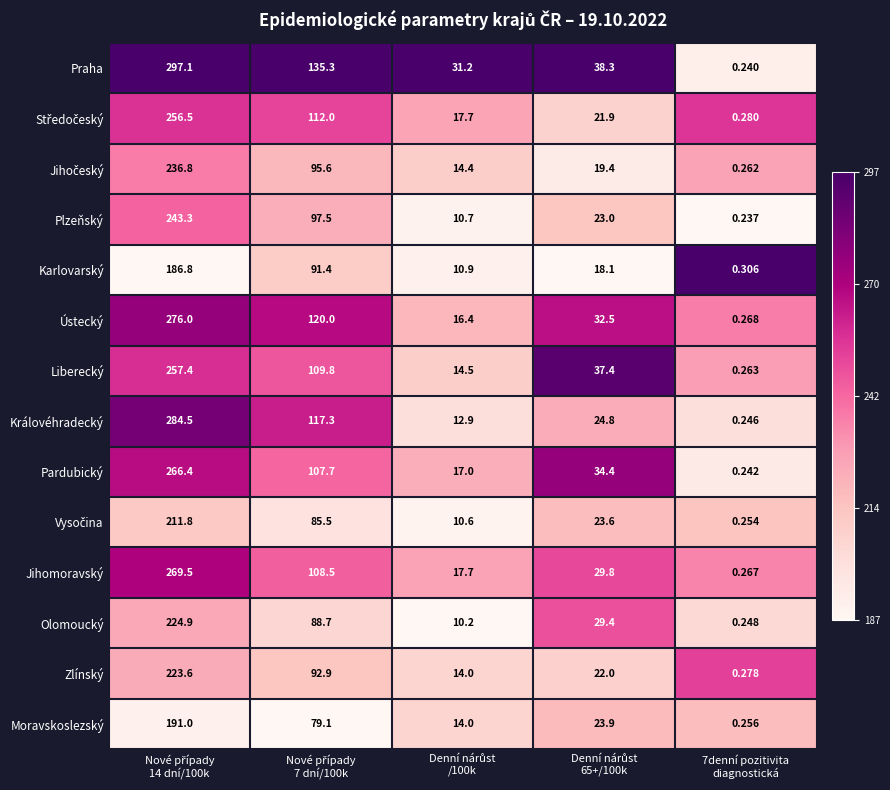

Which series has the widest spread of values?

Praha